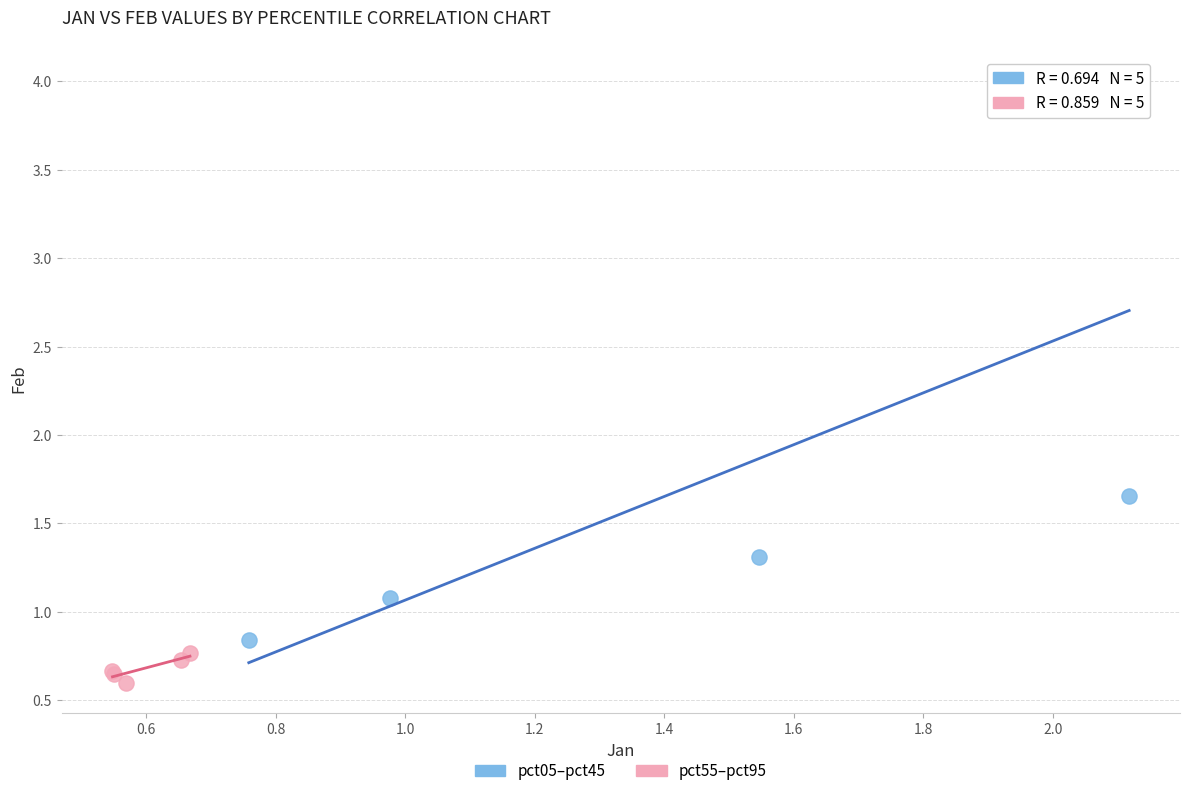

Which series contains the highest Y value?

pct05–pct45